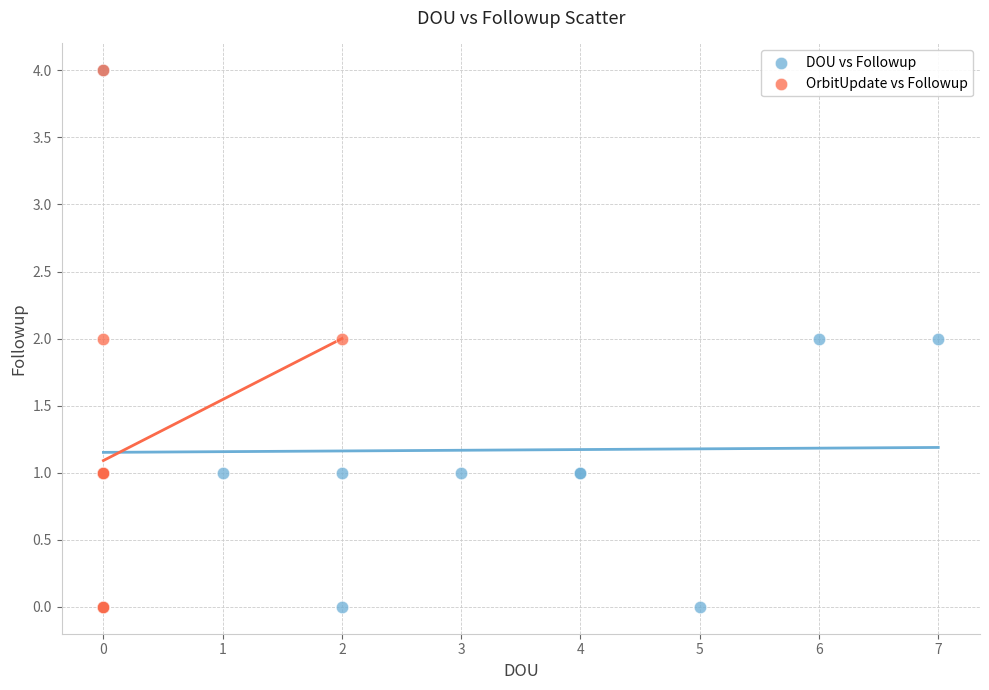

What are all the series names shown in the legend?

DOU vs Followup, OrbitUpdate vs Followup